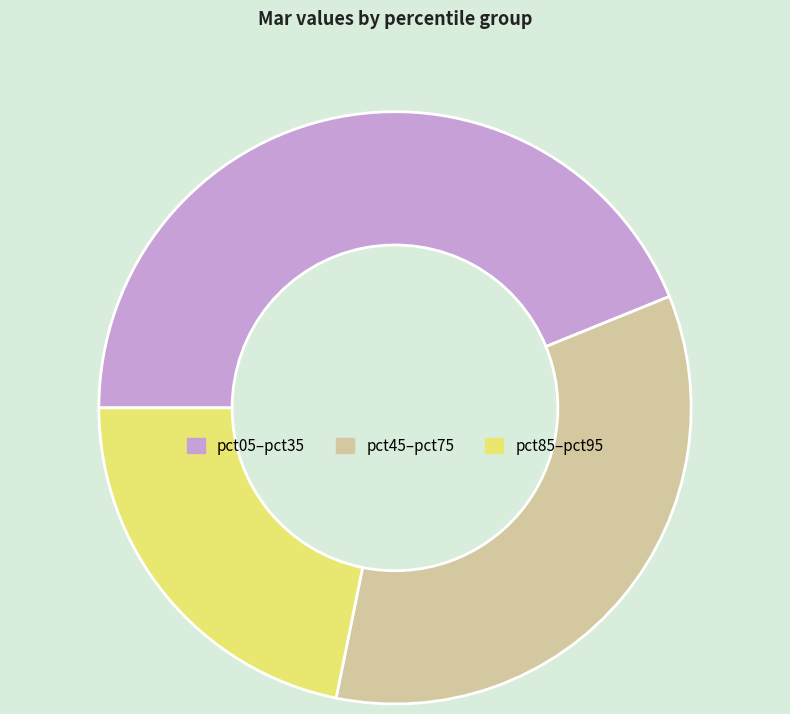

Rank the categories by value from highest to lowest.

pct05–pct35, pct45–pct75, pct85–pct95